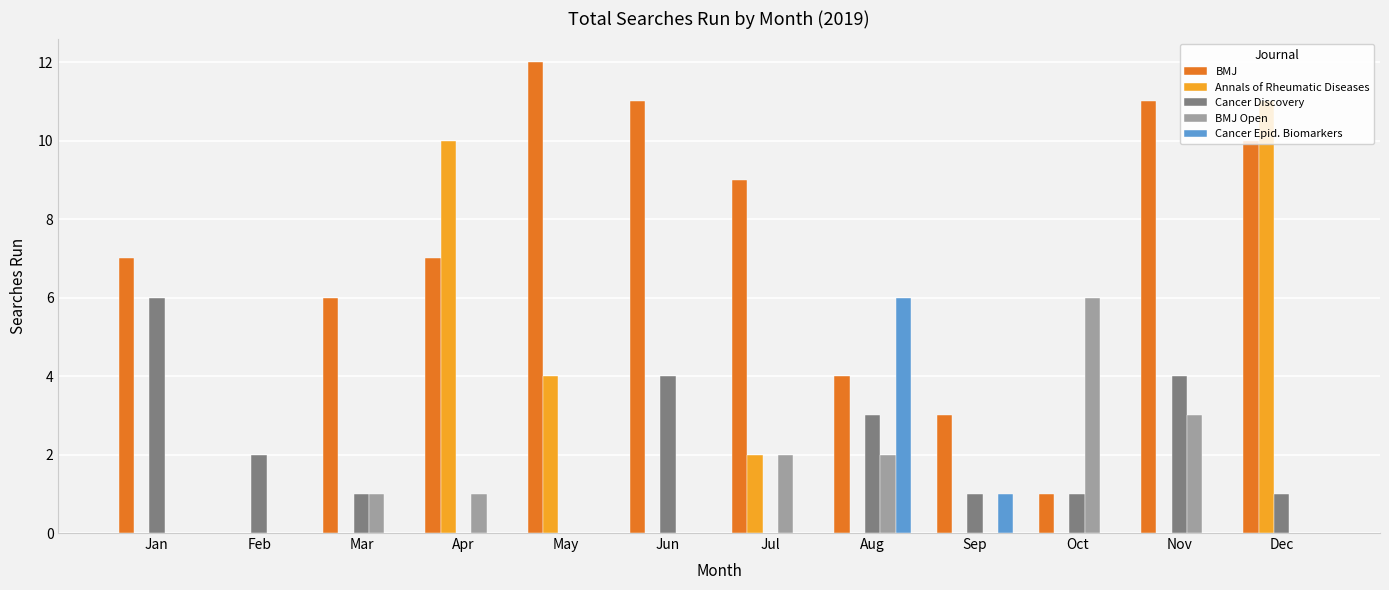

How many groups of bars are there?

12